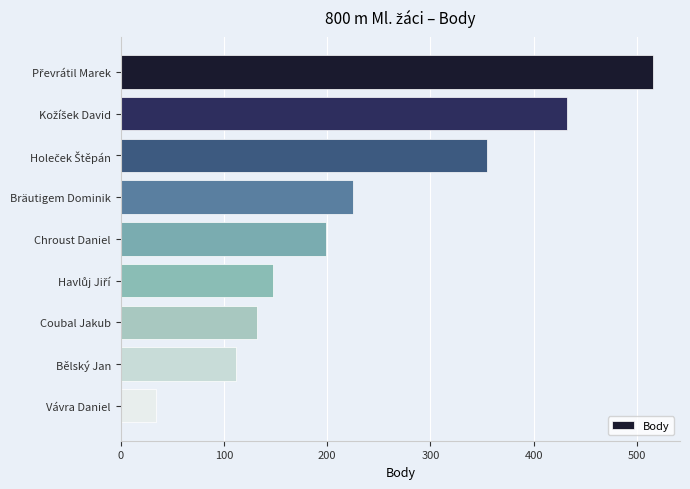

Count the number of data series in this chart.

1